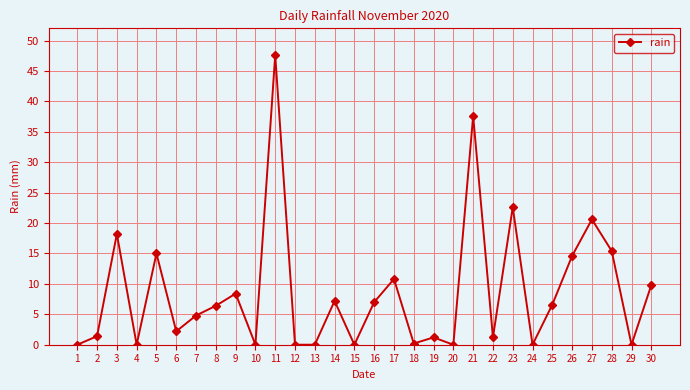

What is the value of the 11th point from the left?

47.6